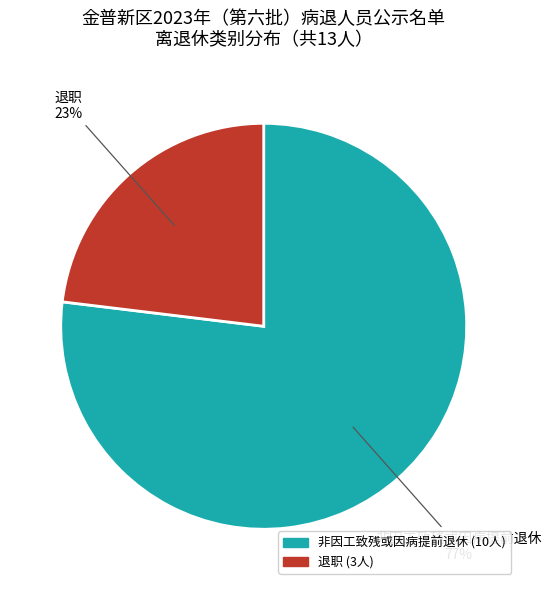

To the nearest percent, what is the difference between the largest and smallest slice percentages?

54%